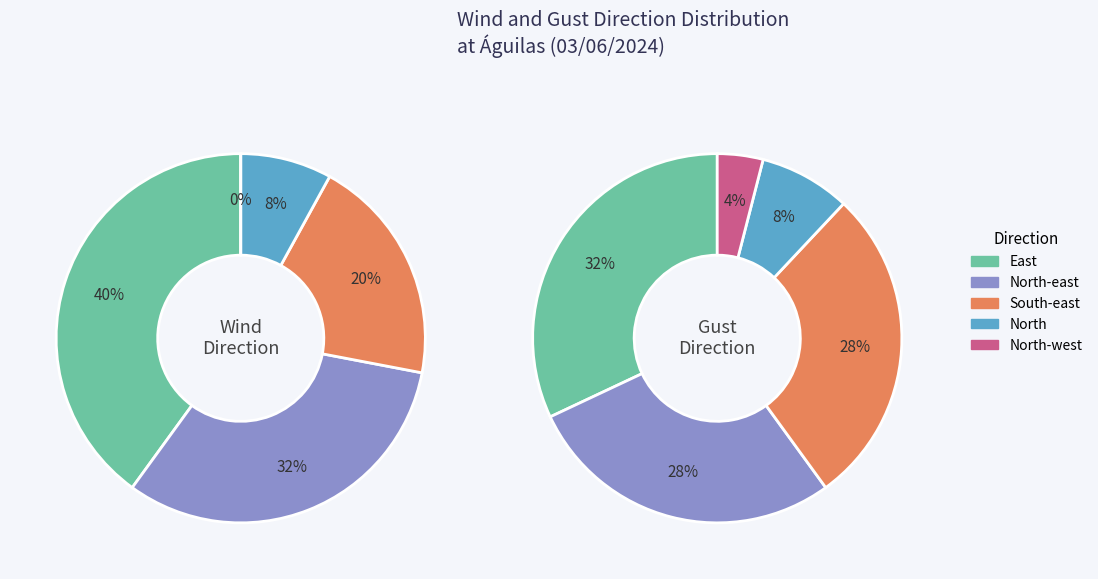

To the nearest percent, what is the average slice percentage?

20%